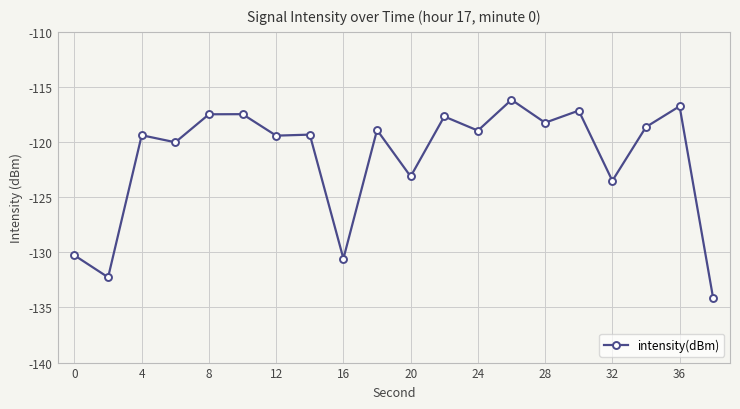

What is the difference between the maximum and minimum values?

18.0